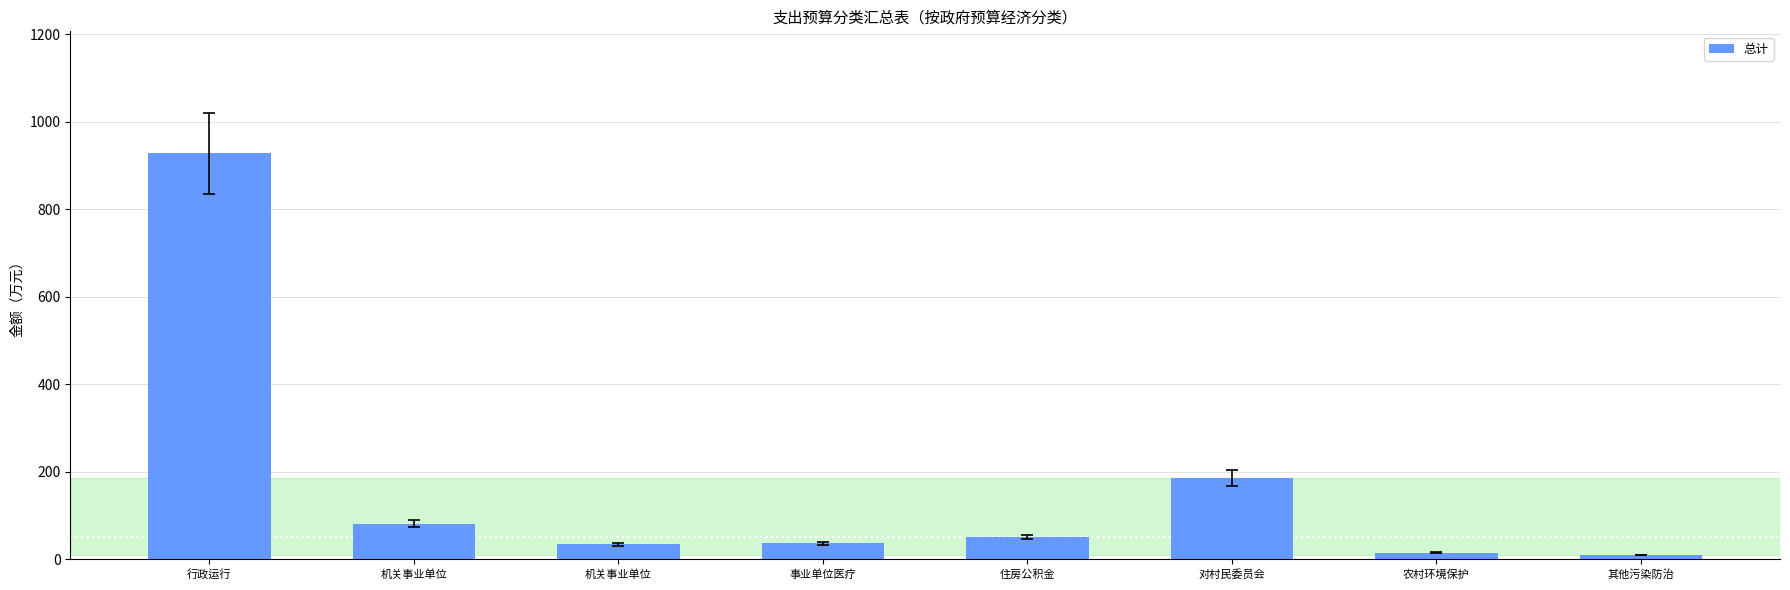

Does the chart contain stacked bars?

No